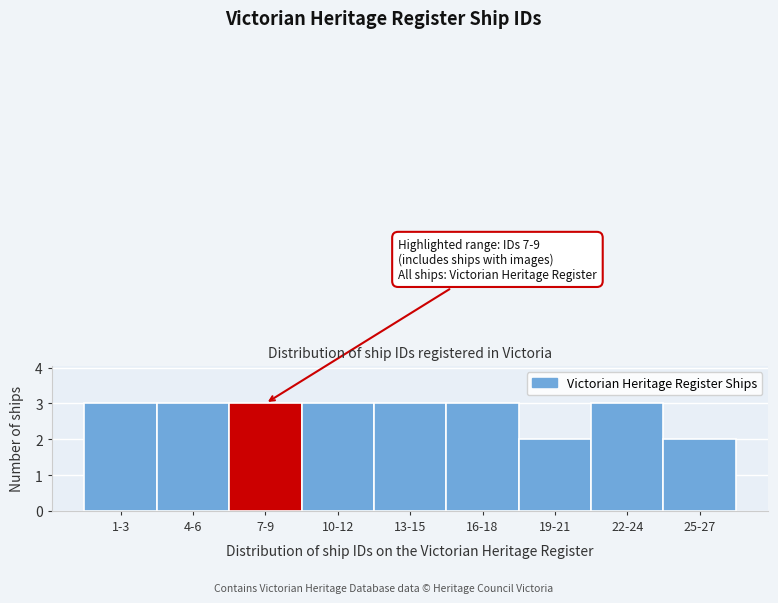

Reading left to right, extract all data points from this chart.

3	3	3	3	3	3	2	3	2